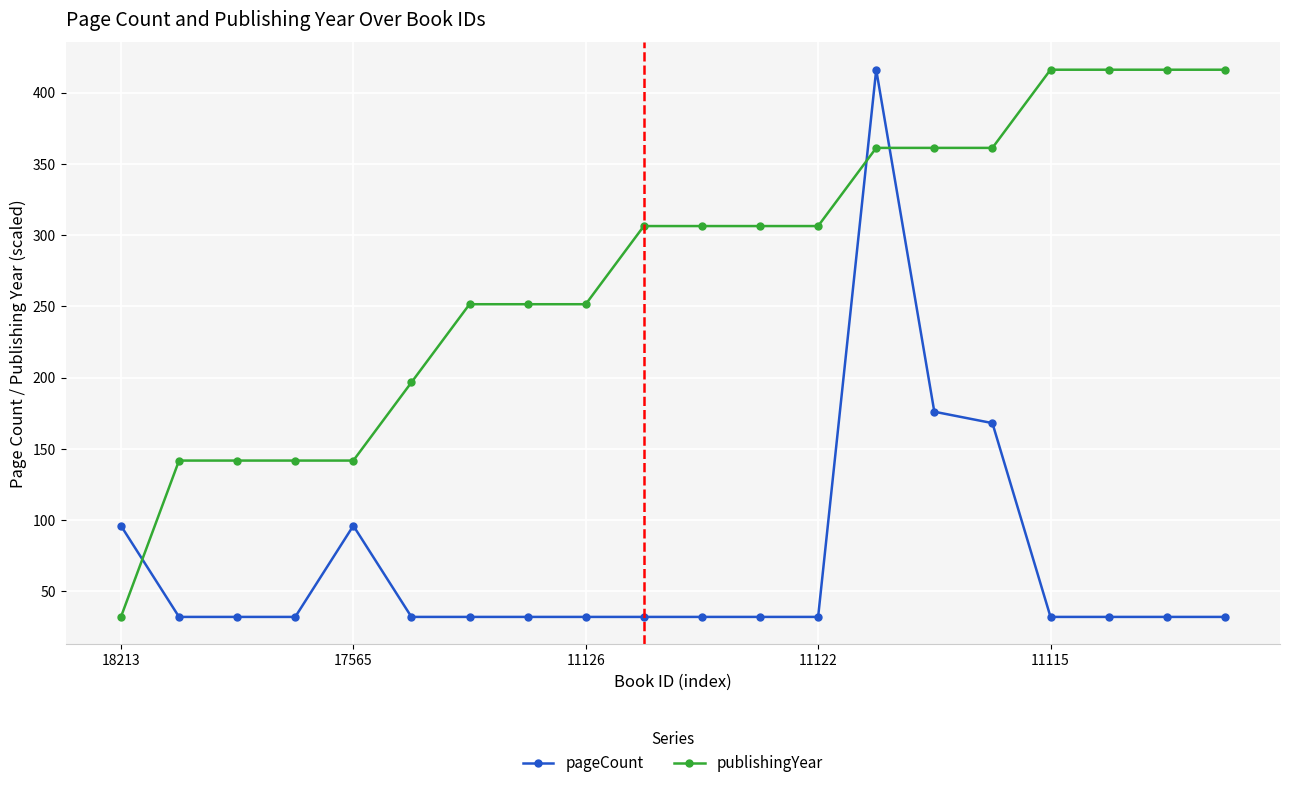

What is the maximum value for pageCount?

416.0